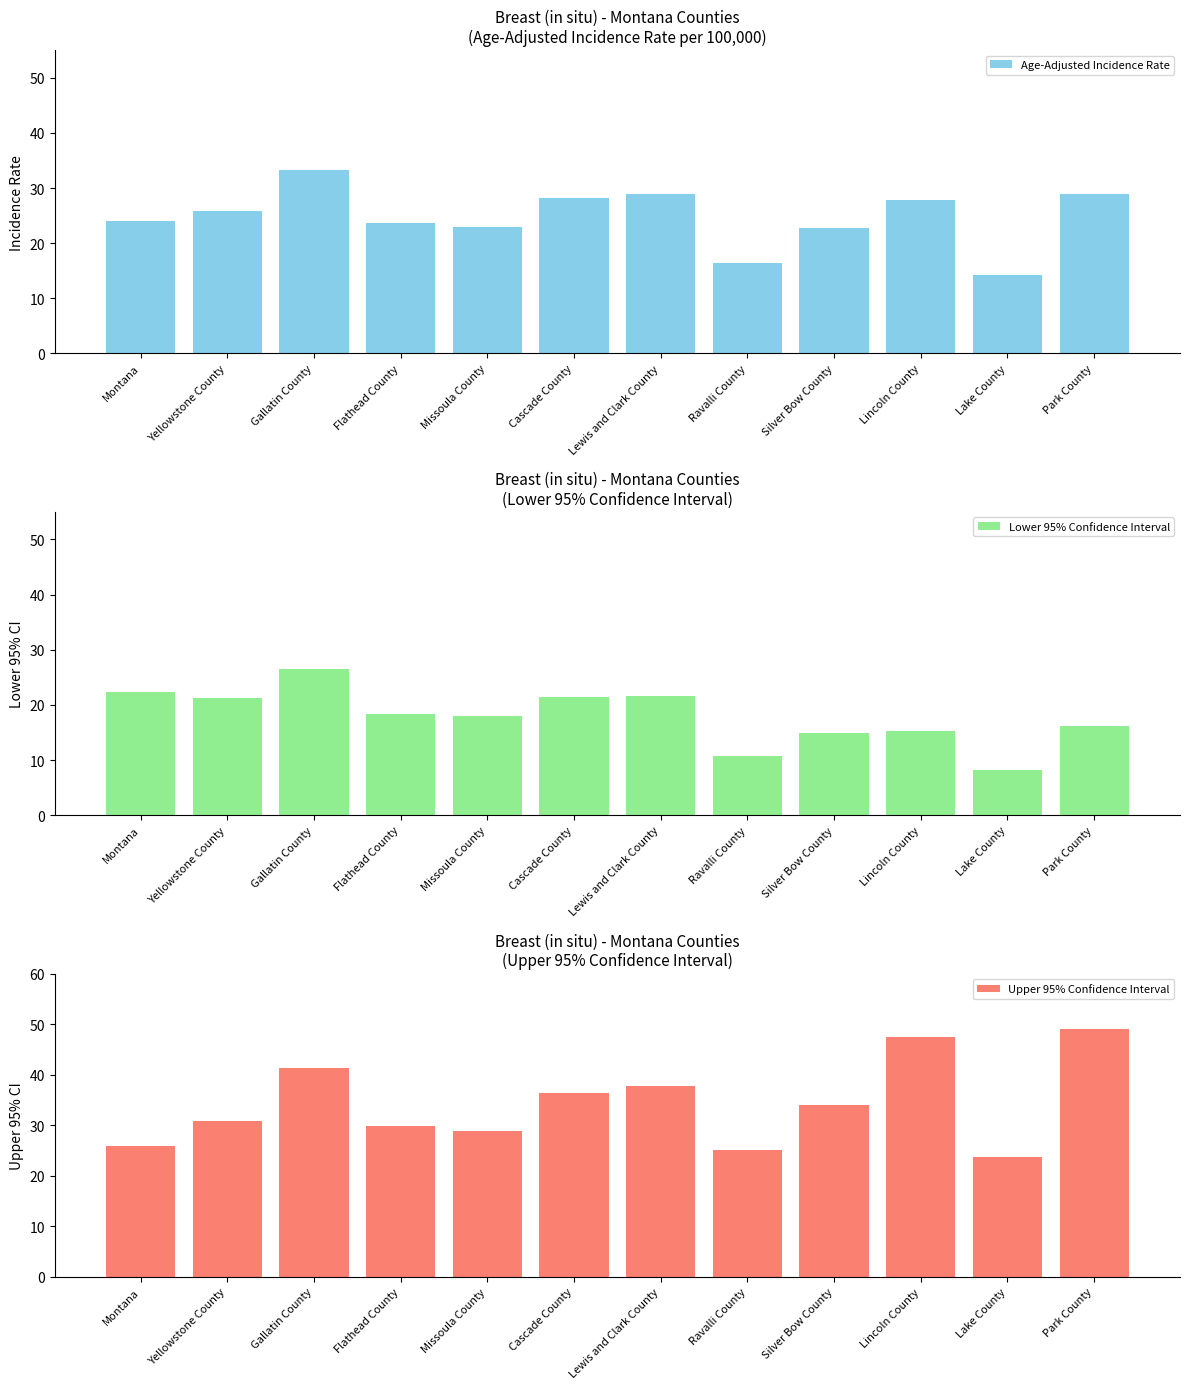

What is the sum of all Lower 95% Confidence Interval values?

214.5